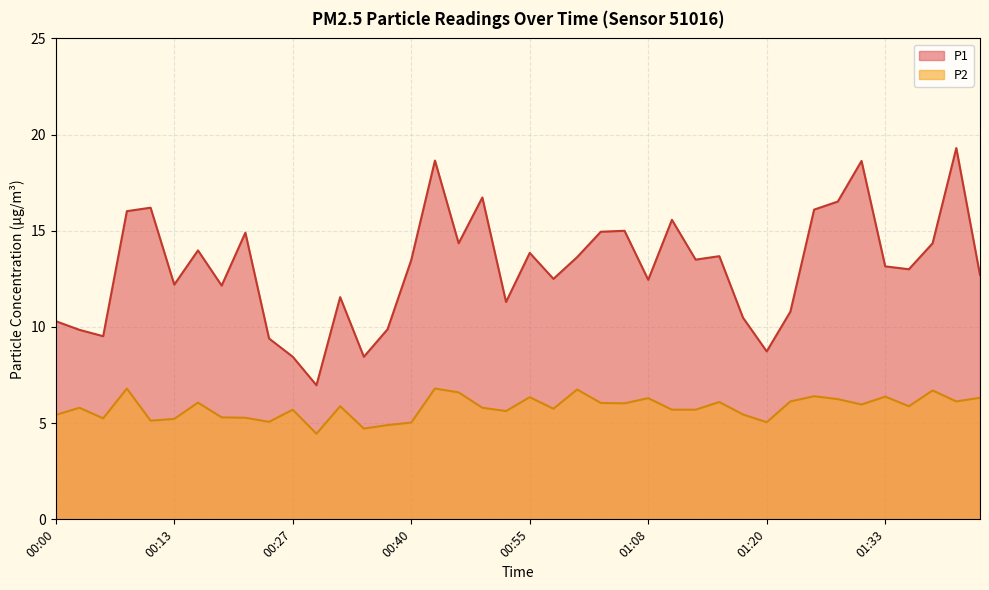

At which label is P1 closest to 13?

01:35